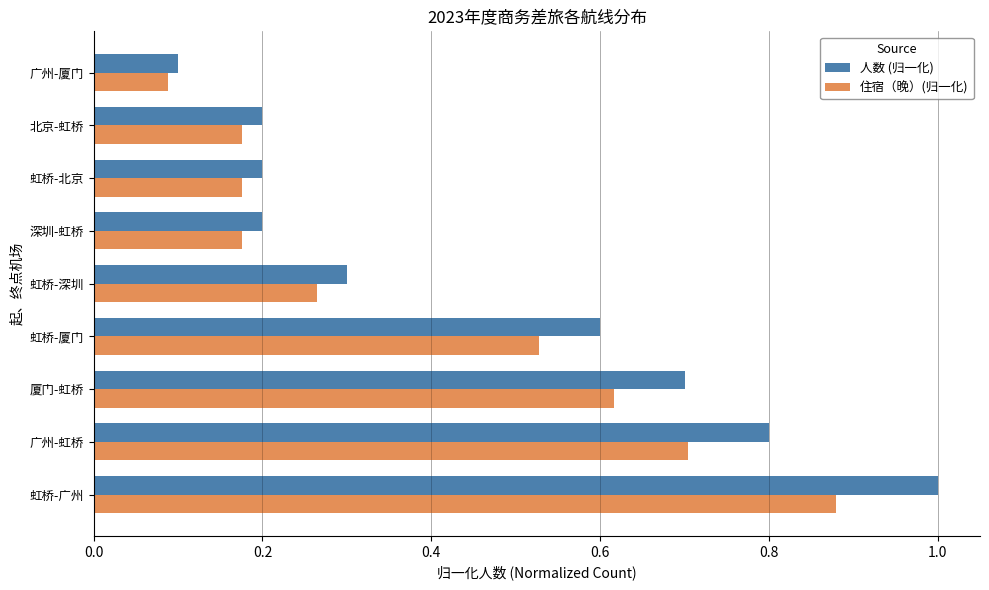

What is the difference between the maximum and minimum values in the 住宿（晚）(归一化) series?

0.8